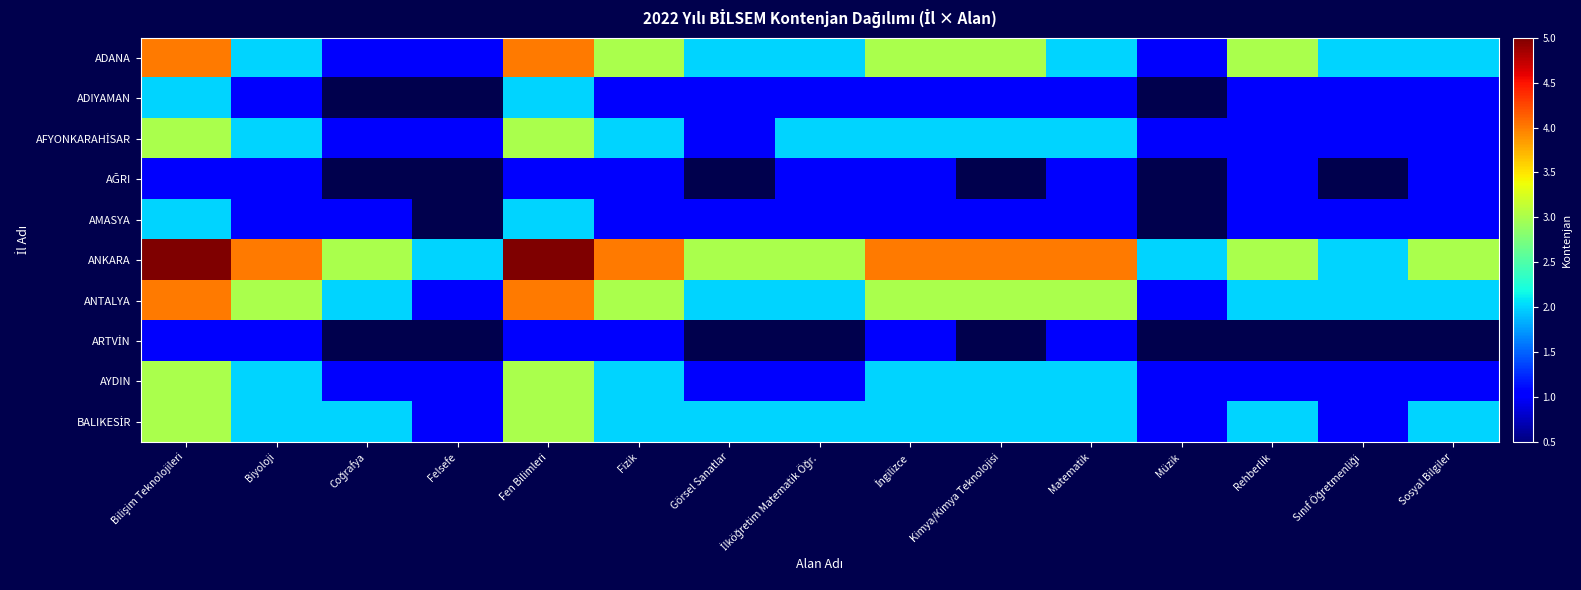

Which label corresponds to the largest value in the chart?

Bilişim Teknolojileri